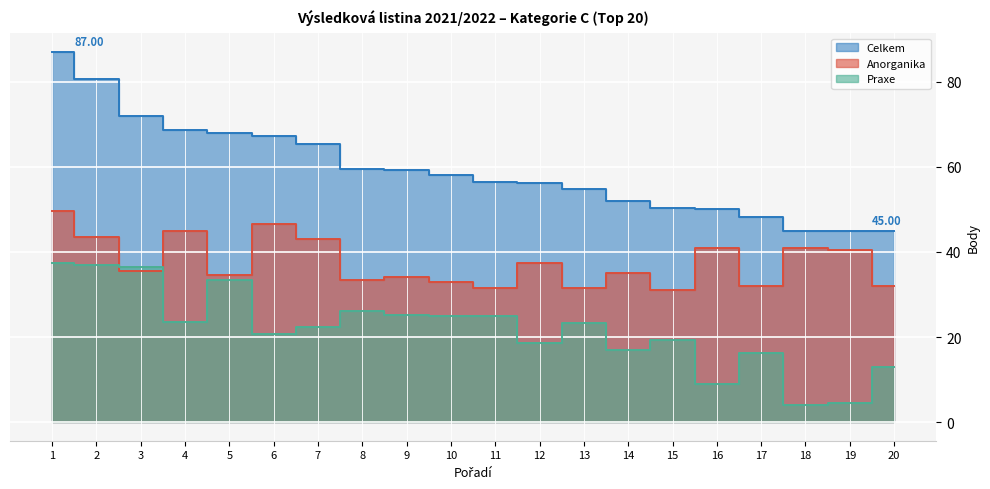

What is the value of the Anorganika point at the 20th from the left?

32.0